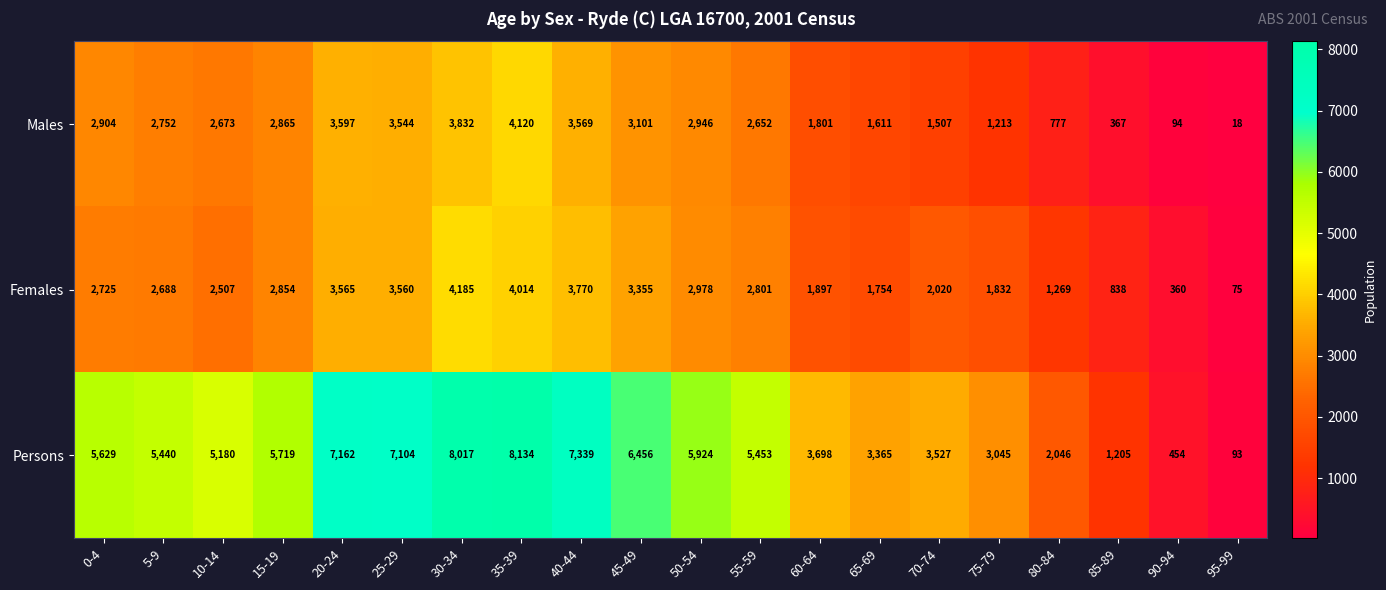

The Females series shows 3565 at 20-24. True or false?

True